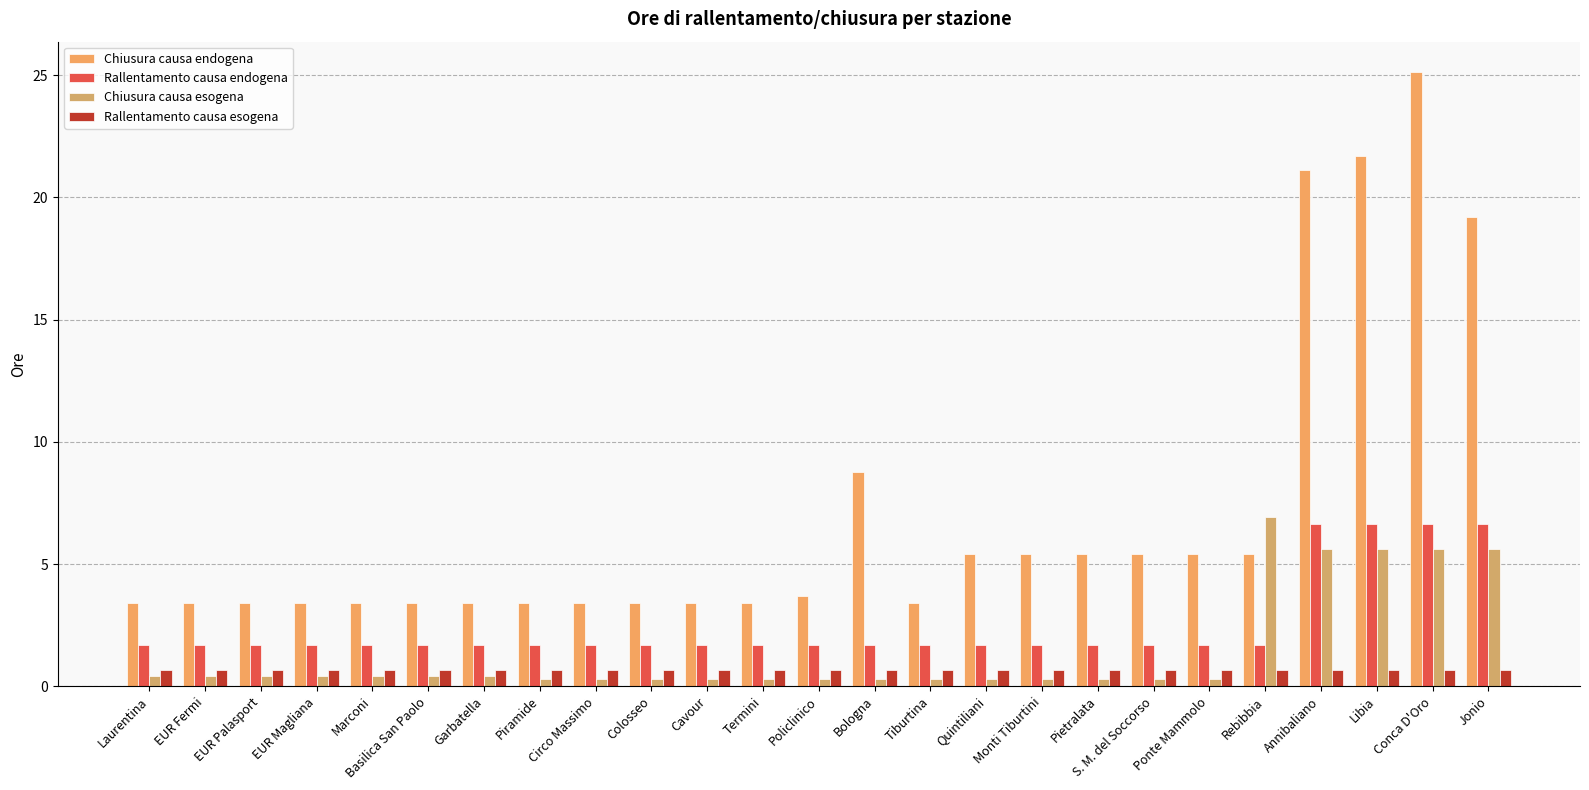

Reading left to right, extract all data points from this chart.

Chiusura causa endogena: 3.4	3.4	3.4	3.4	3.4	3.4	3.4	3.4	3.4	3.4	3.4	3.4	3.7	8.8	3.4	5.4	5.4	5.4	5.4	5.4	5.4	21.1	21.7	25.1	19.2
Rallentamento causa endogena: 1.7	1.7	1.7	1.7	1.7	1.7	1.7	1.7	1.7	1.7	1.7	1.7	1.7	1.7	1.7	1.7	1.7	1.7	1.7	1.7	1.7	6.7	6.7	6.7	6.7
Chiusura causa esogena: 0.4	0.4	0.4	0.4	0.4	0.4	0.4	0.3	0.3	0.3	0.3	0.3	0.3	0.3	0.3	0.3	0.3	0.3	0.3	0.3	6.9	5.6	5.6	5.6	5.6
Rallentamento causa esogena: 0.7	0.7	0.7	0.7	0.7	0.7	0.7	0.7	0.7	0.7	0.7	0.7	0.7	0.7	0.7	0.7	0.7	0.7	0.7	0.7	0.7	0.7	0.7	0.7	0.7